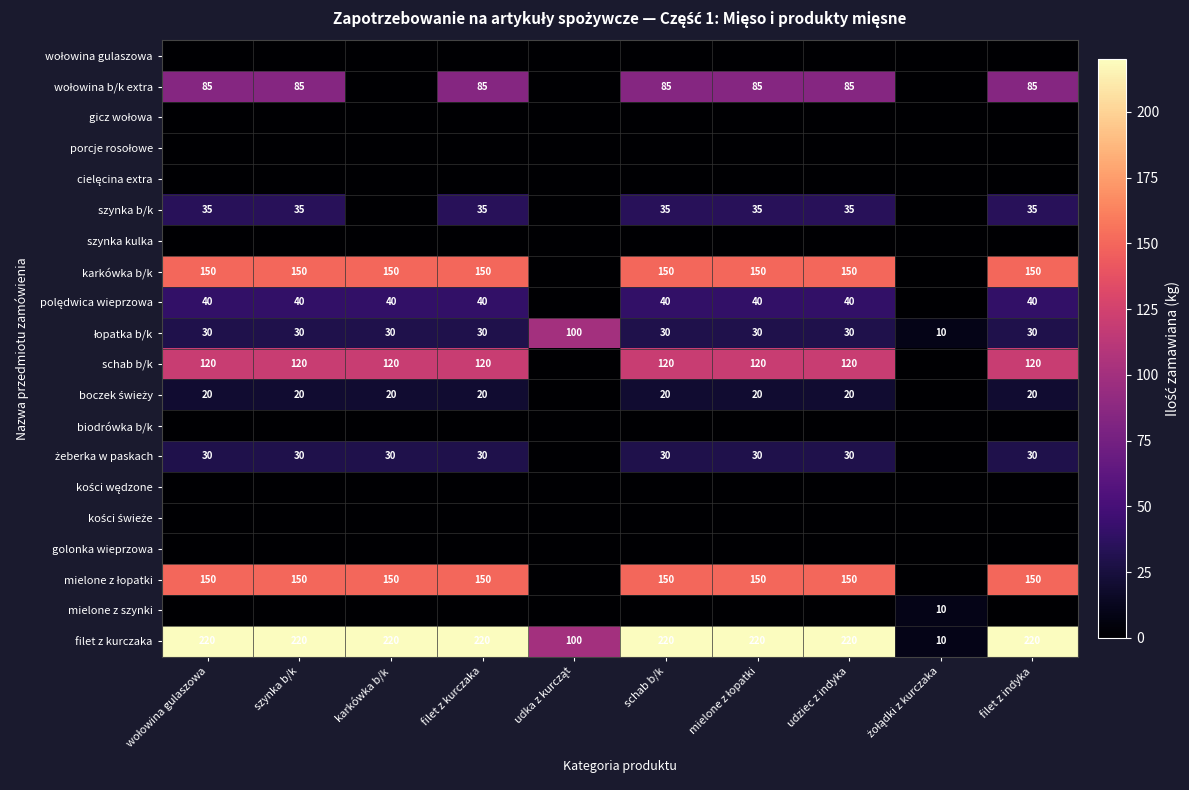

What is the highest value of the filet z kurczaka series?

220